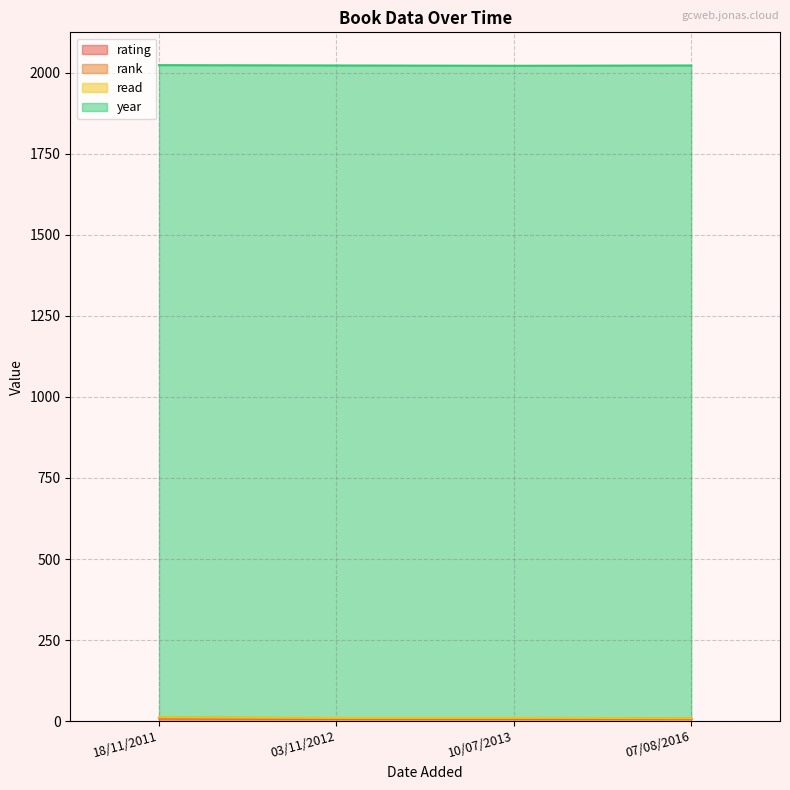

What is the value of the rating point at the 2nd from the left?

8